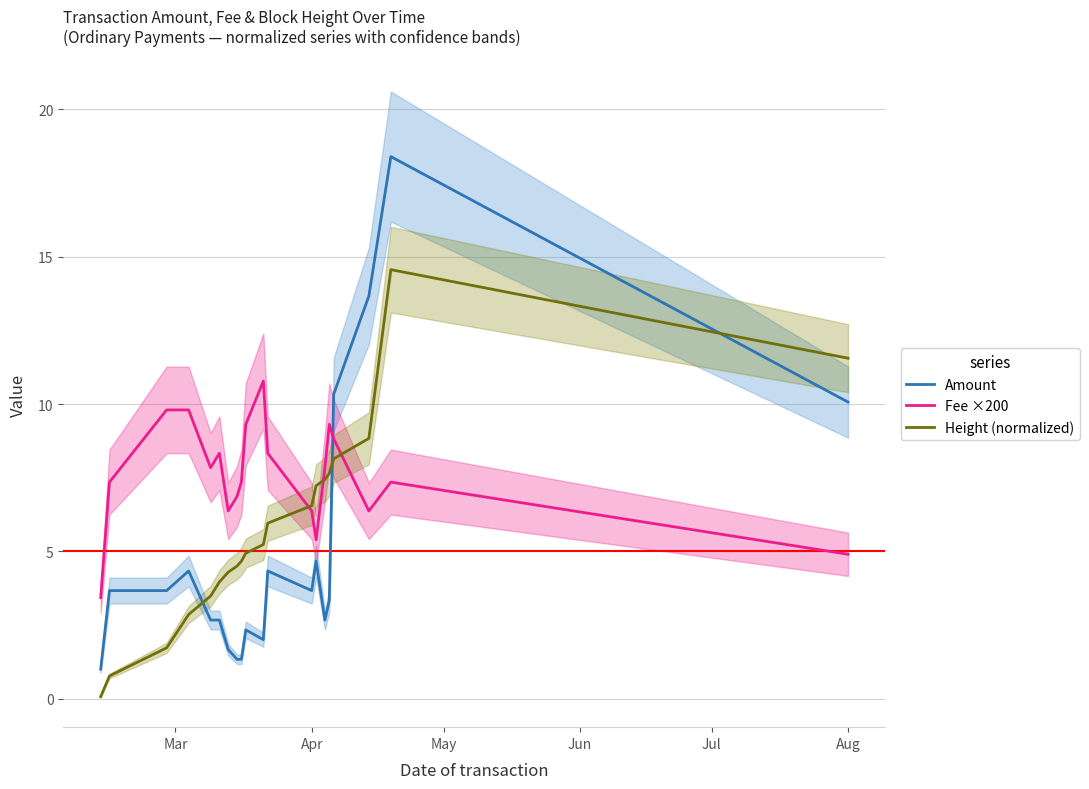

Is it true that Fee ×200 equals 1.9 at Aug?

False